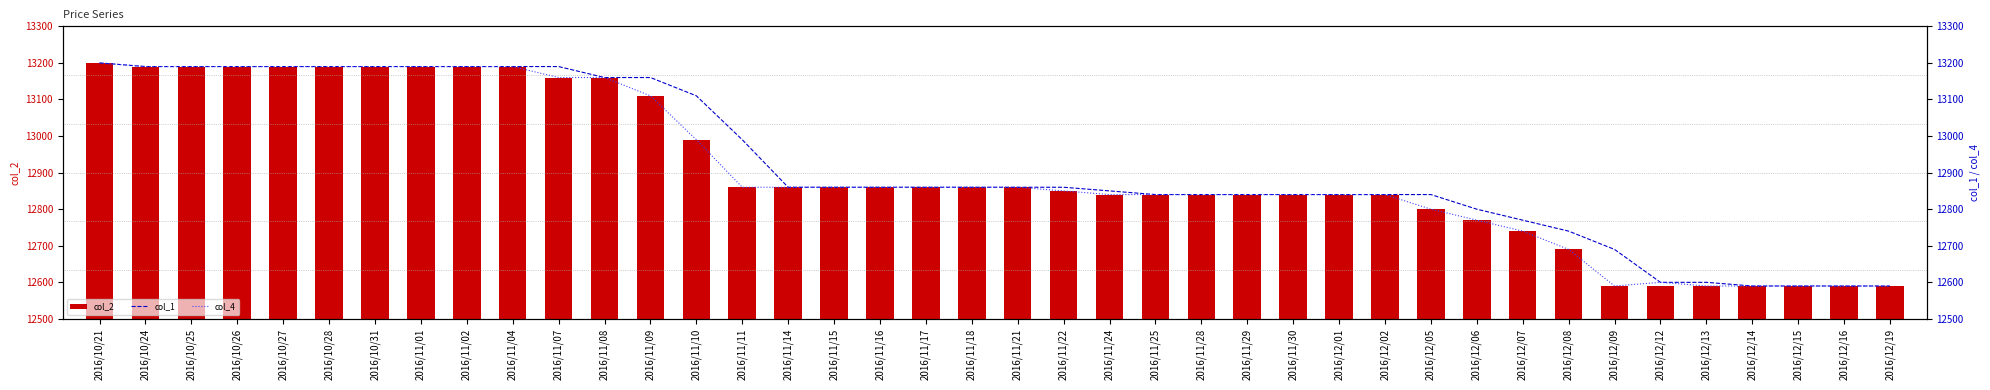

What is the minimum value for col_4?

12590